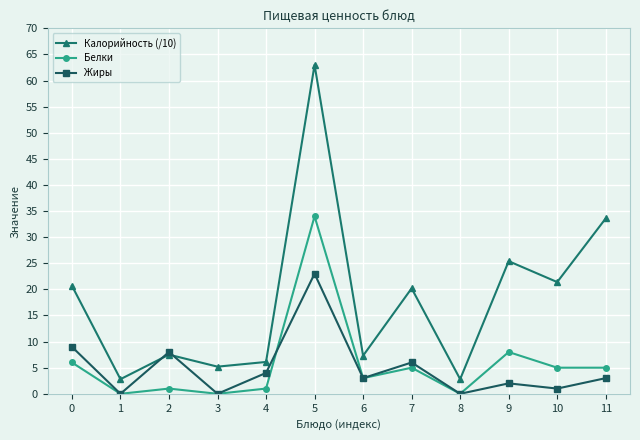

How many interior local peaks does the Калорийность (/10) series have?

4